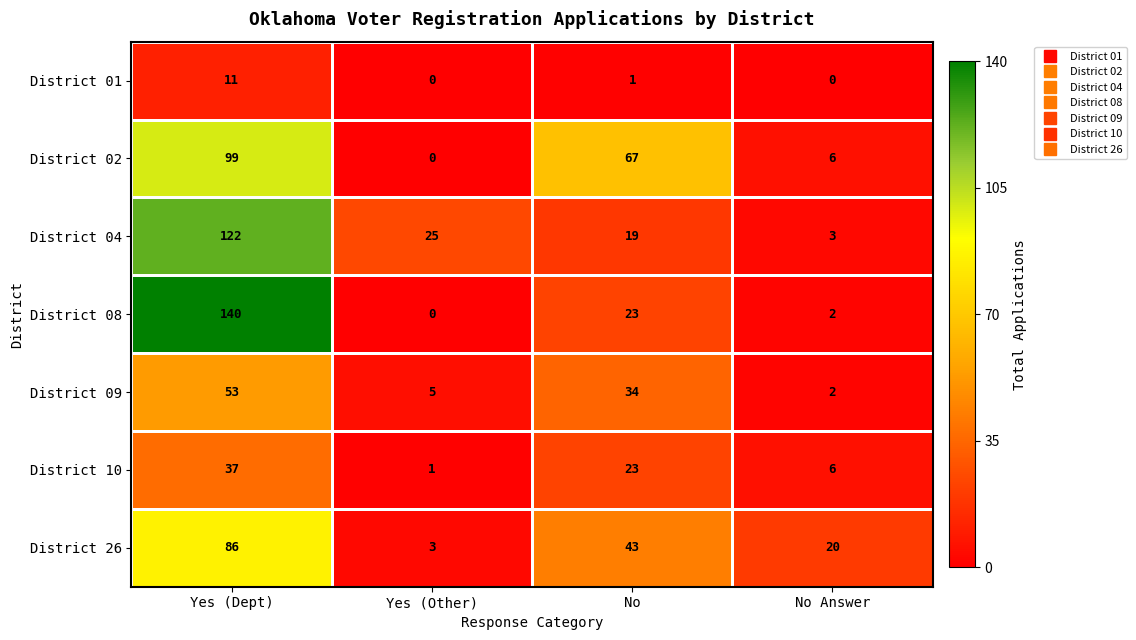

At which category is the sum across all series the highest?

Yes (Dept)